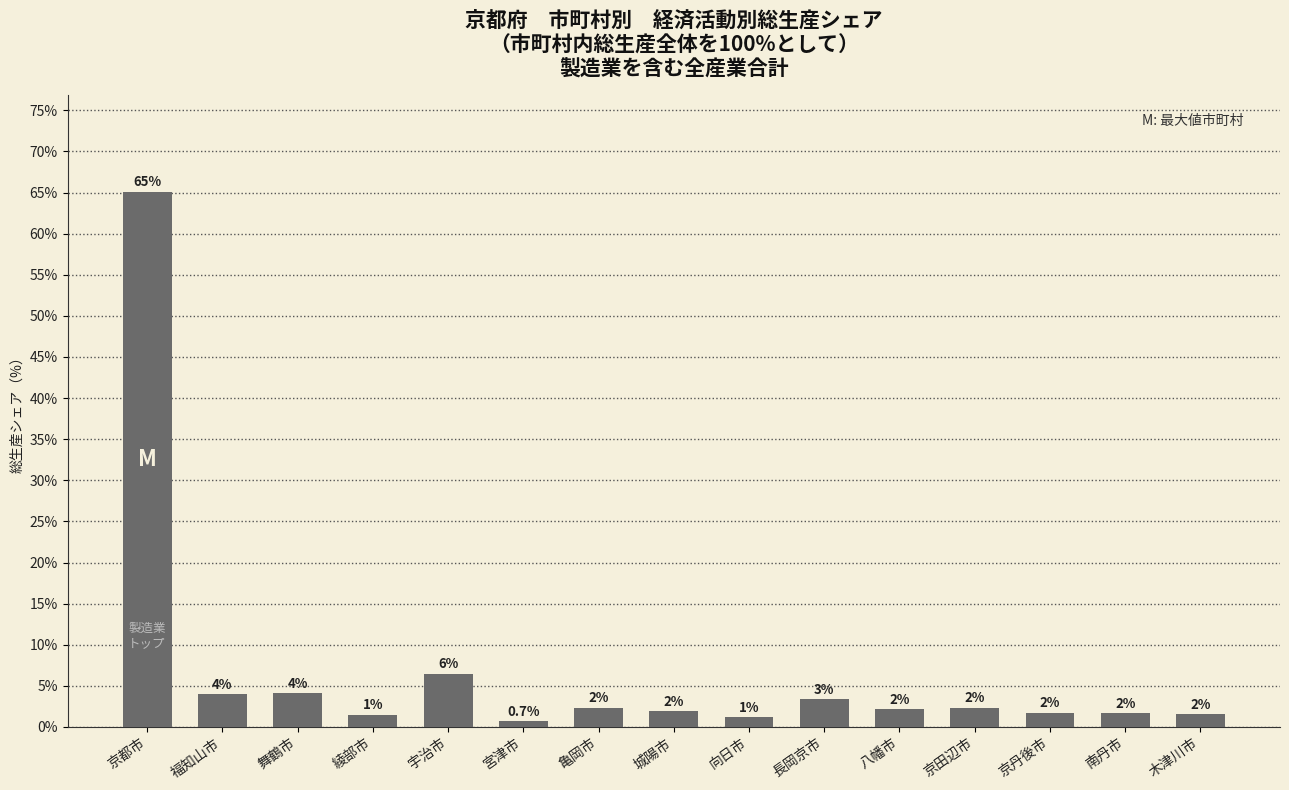

At which category does the chart reach its minimum across all series?

宮津市